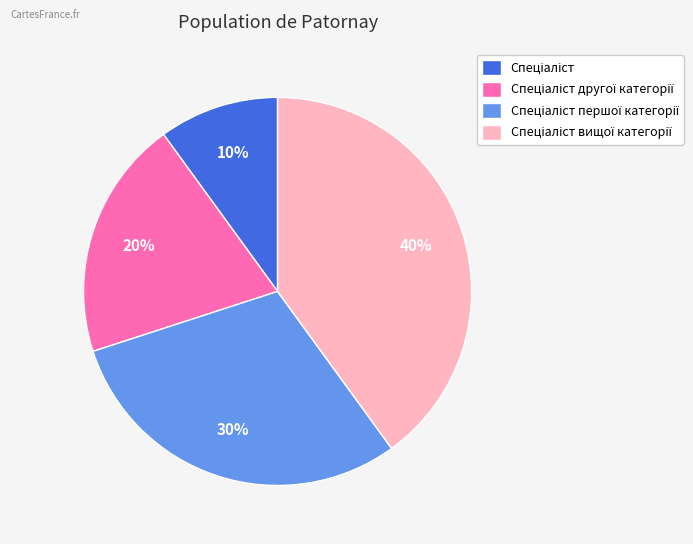

To the nearest percent, what is the difference between the largest and smallest slice percentages?

30%